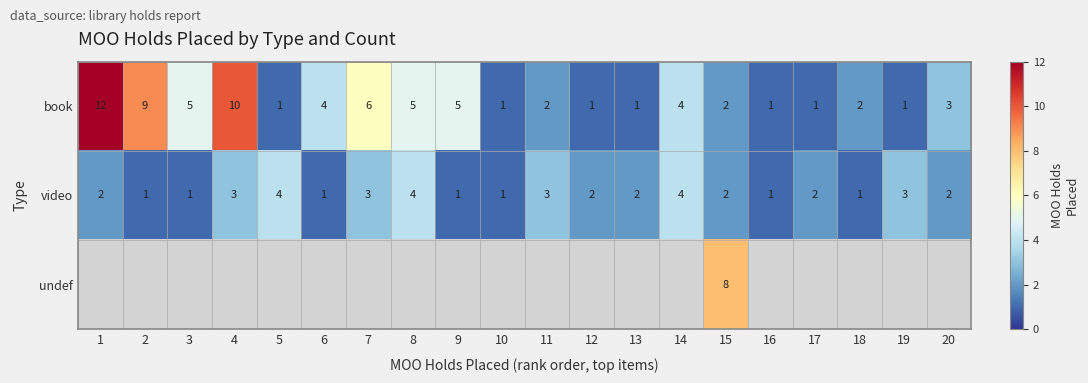

Is it true that book equals 1 at 10?

True